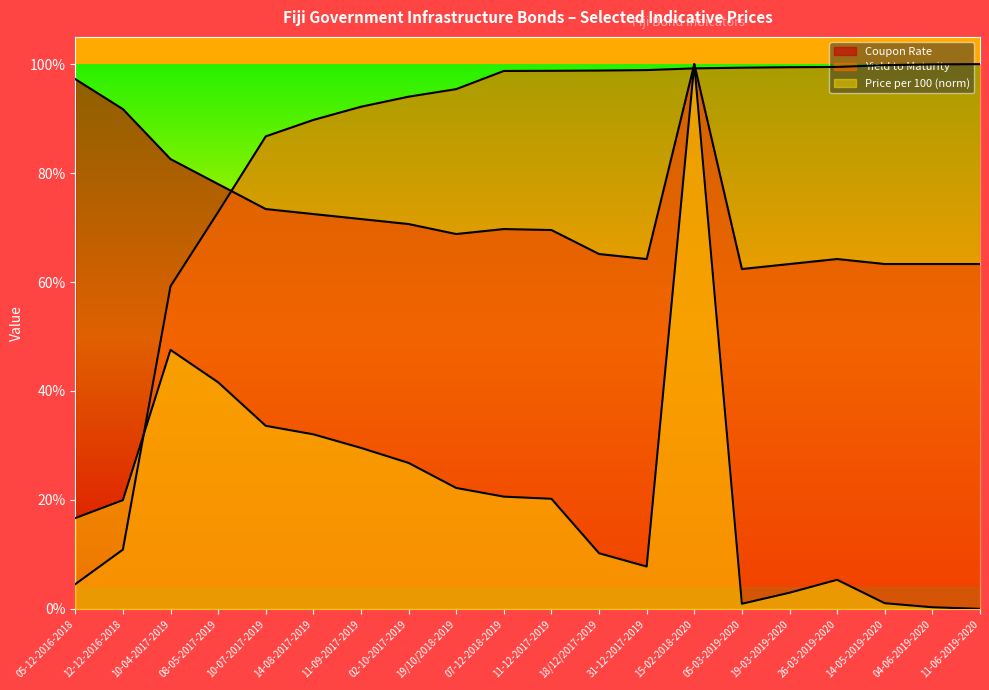

Which series ends up on top after the final intersection of Price per 100 and Yield to Maturity?

Yield to Maturity